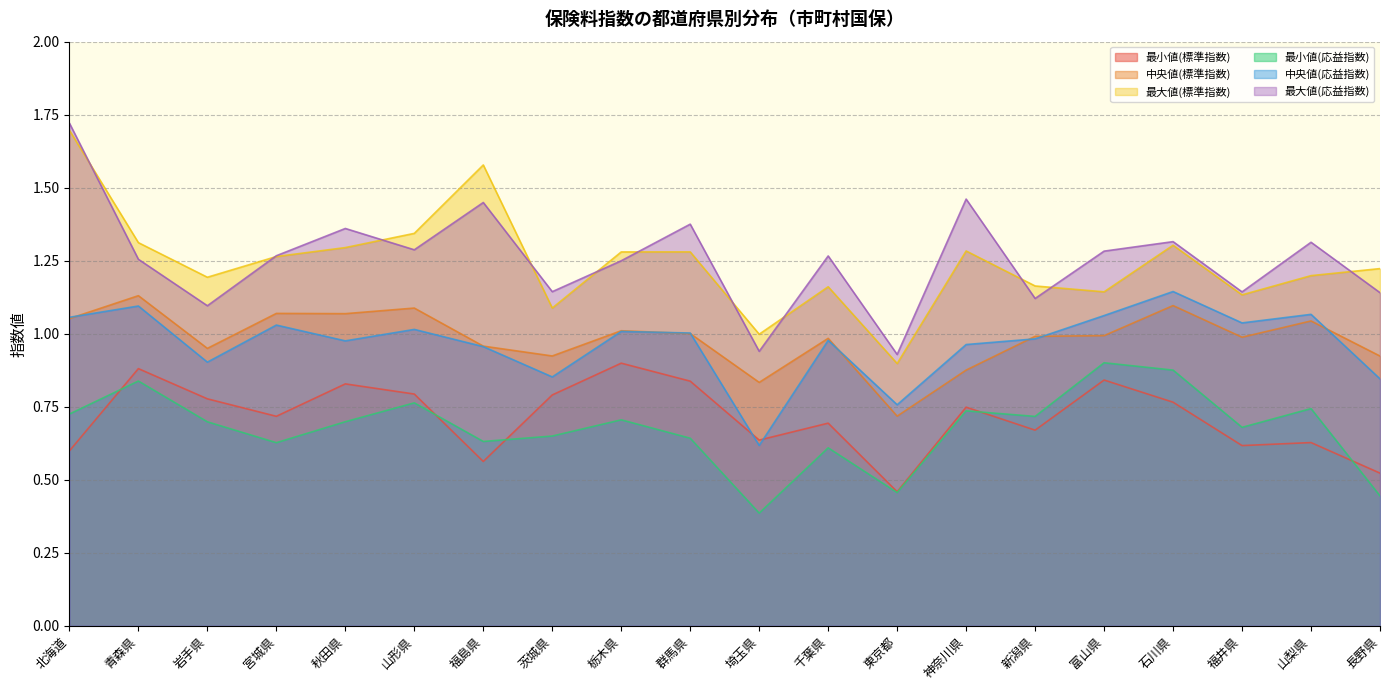

Is the value of 最大値(標準指数) at 山形県 greater than the value of 最小値(標準指数) at 新潟県?

Yes